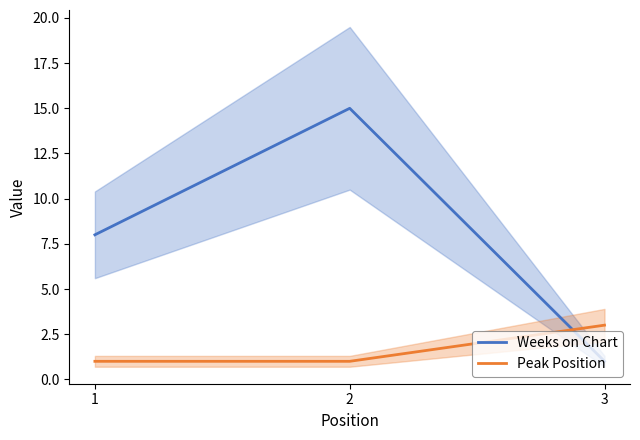

How many values in the Peak Position series exceed 1?

1